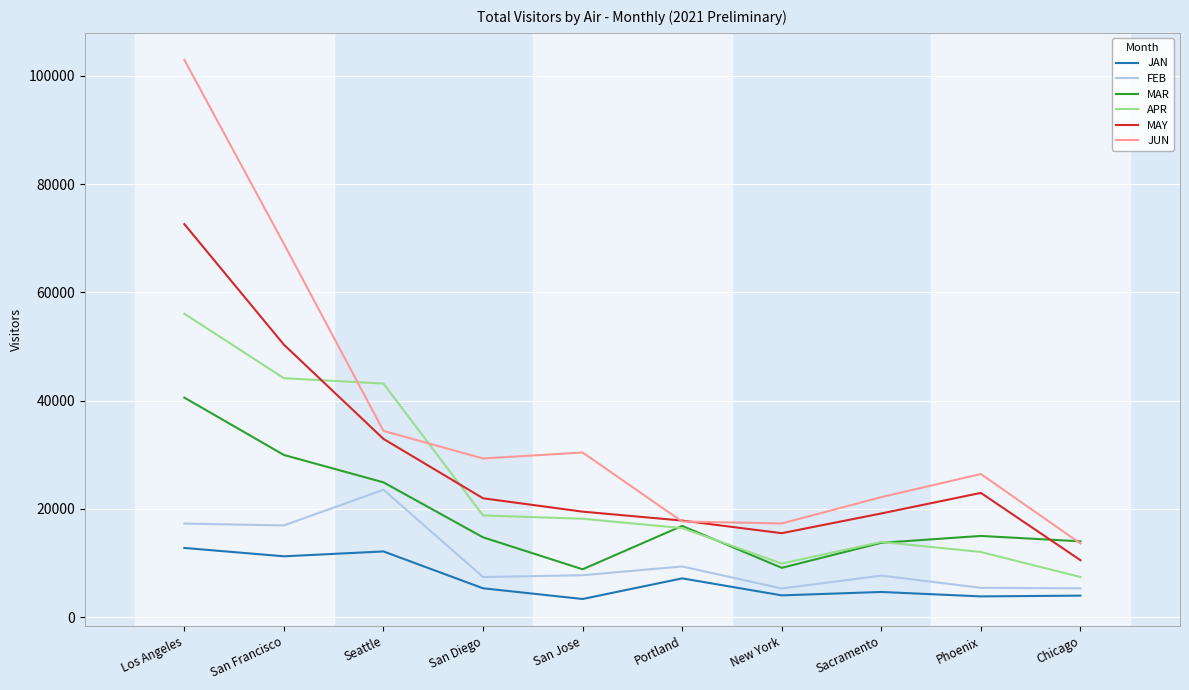

What is the minimum value shown in the chart?

3338.4